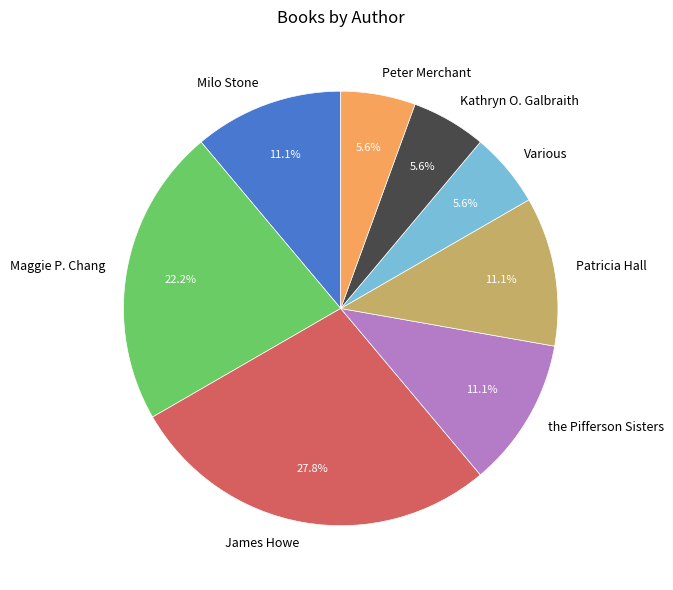

What percentage do Peter Merchant and Patricia Hall together represent?

16.7%